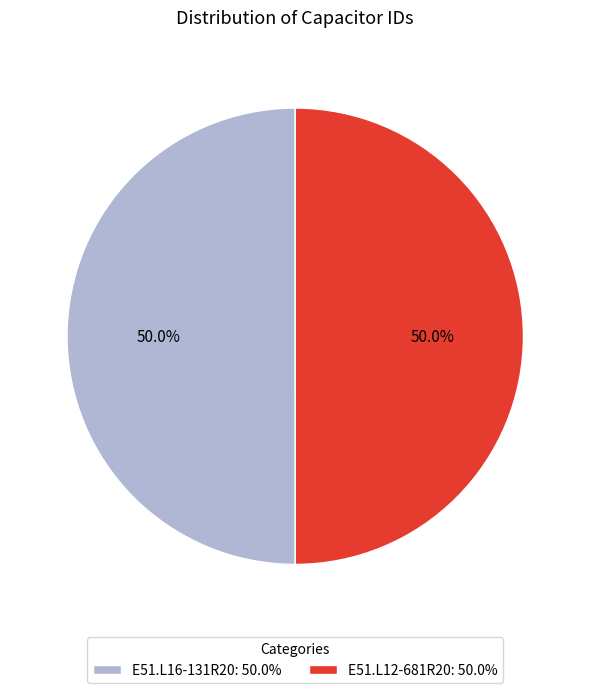

Combined, what portion of the pie is E51.L16-131R20: 50.0% and E51.L12-681R20: 50.0%?

100.0%